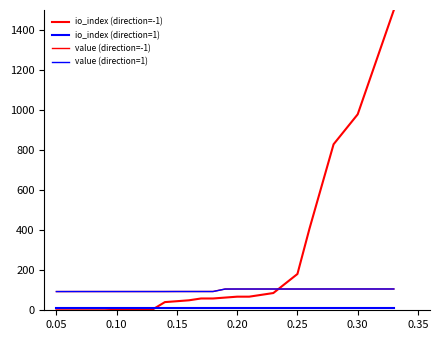

Rank the series by their maximum value, from lowest to highest.

io_index (direction=1), value (direction=-1), value (direction=1), io_index (direction=-1)